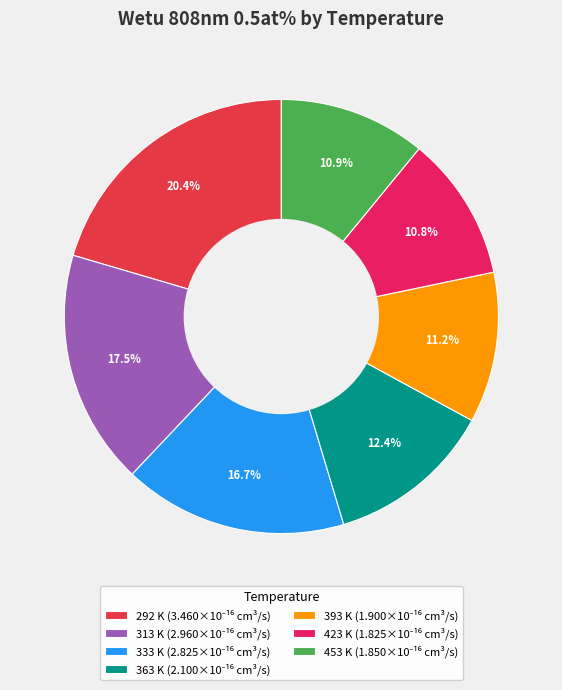

True or false: 423 K accounts for 16% of the total.

False